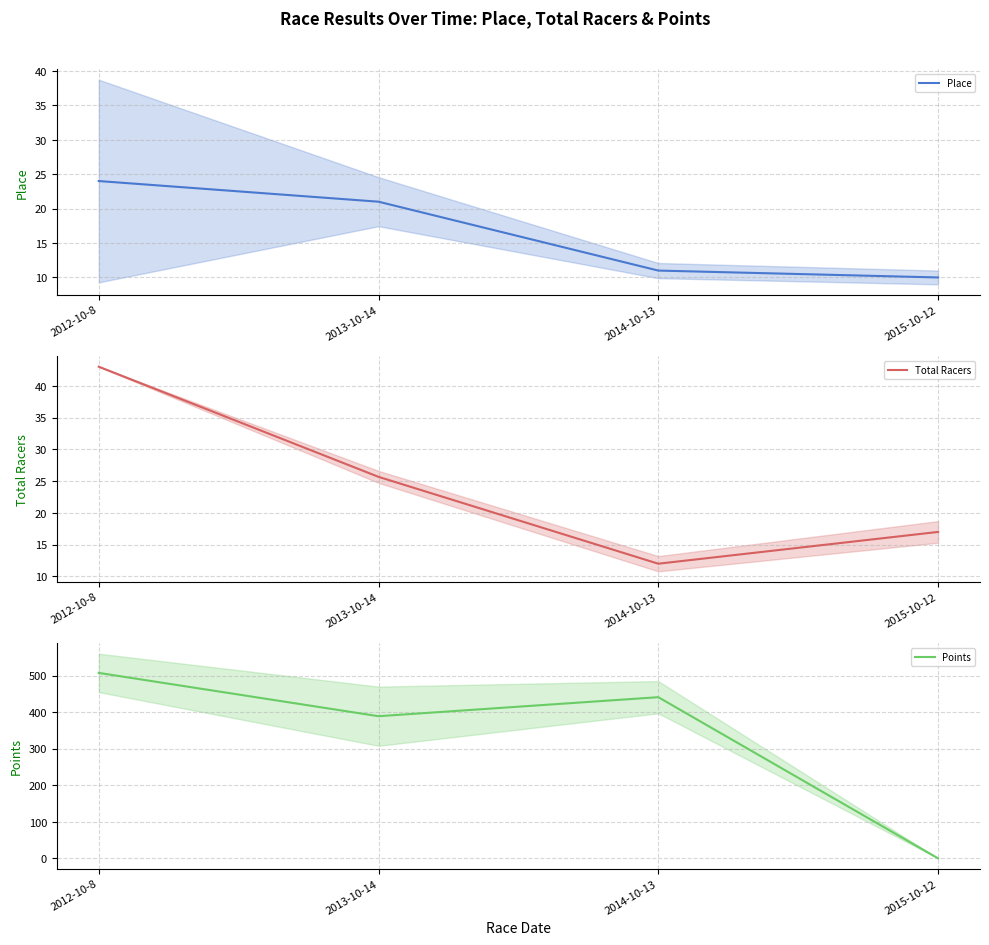

Where does the Points series first go above 440?

2012-10-8